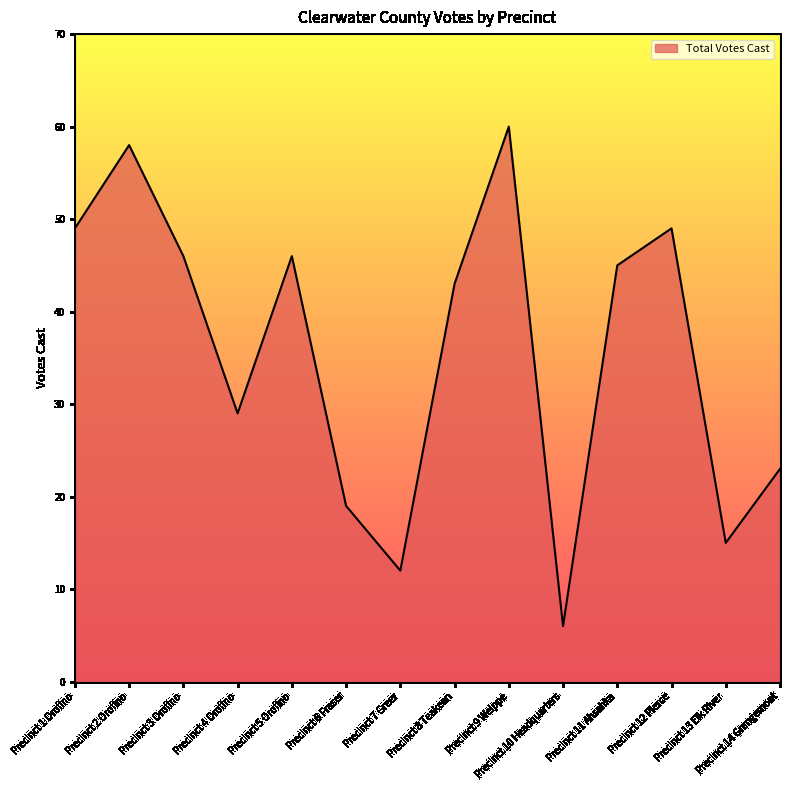

Where does the data first go above 45?

Precinct 1 Orofino